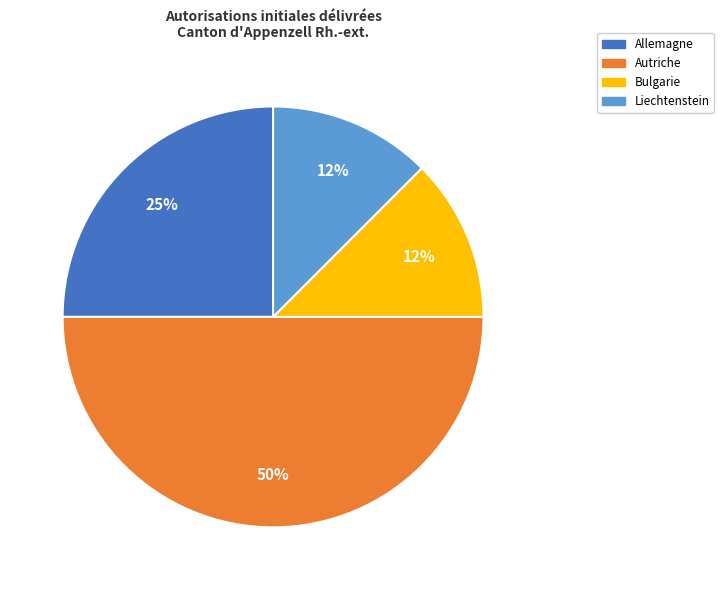

To the nearest percent, what is the average slice percentage?

25%